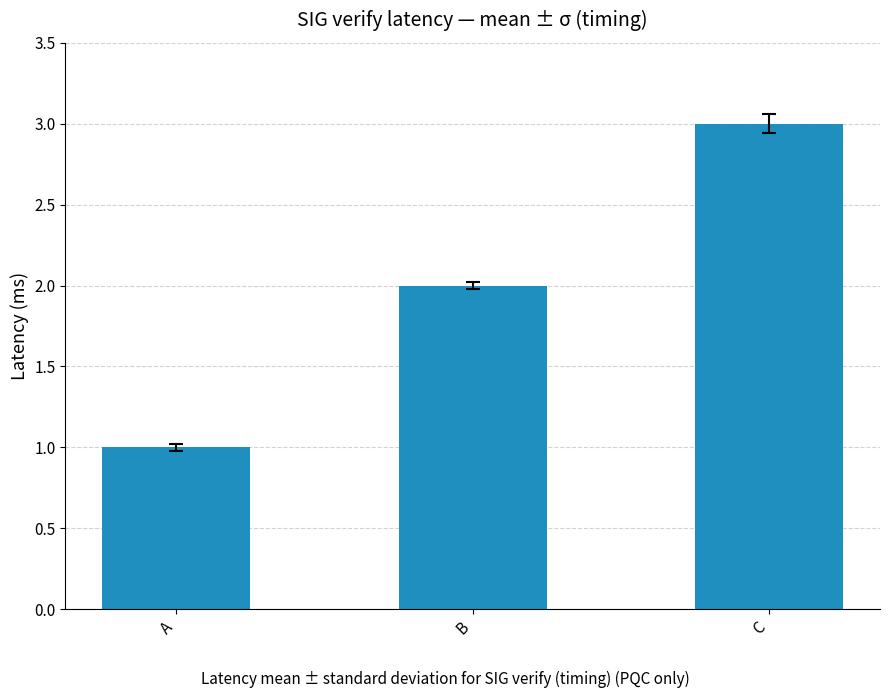

Rank the categories by value from lowest to highest.

A, B, C